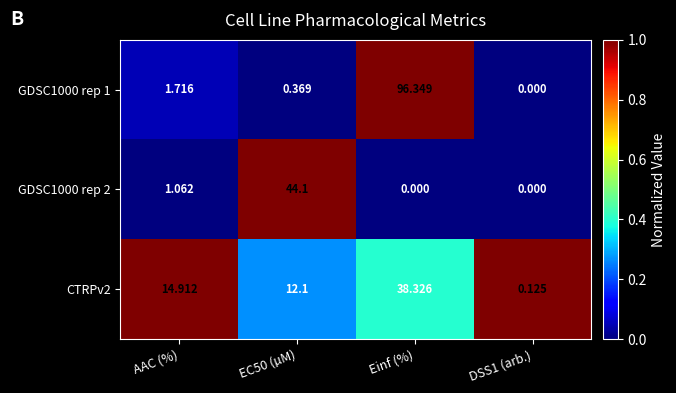

At which category is the sum across all series the highest?

Einf (%)